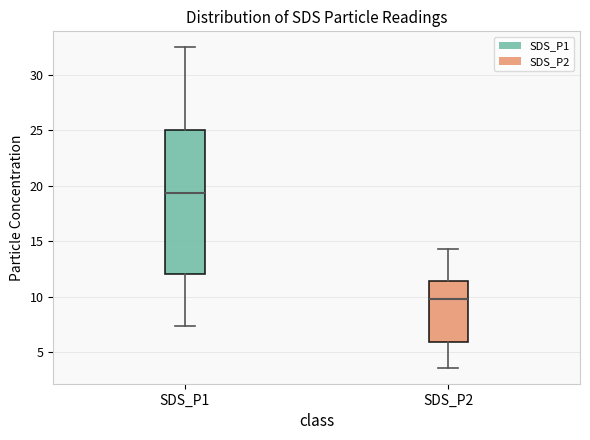

Reading left to right, transcribe this box plot: for each box, give where its median line is, the range the box spans, and where its two whiskers end, as read against the y-axis. The values are not printed on the chart, so give them approximately, as read against the axis.

SDS_P1: median 19.5, box 12.0 to 25.0, whiskers 7.5 to 32.5
SDS_P2: median 10.0, box 6.0 to 11.5, whiskers 3.5 to 14.5